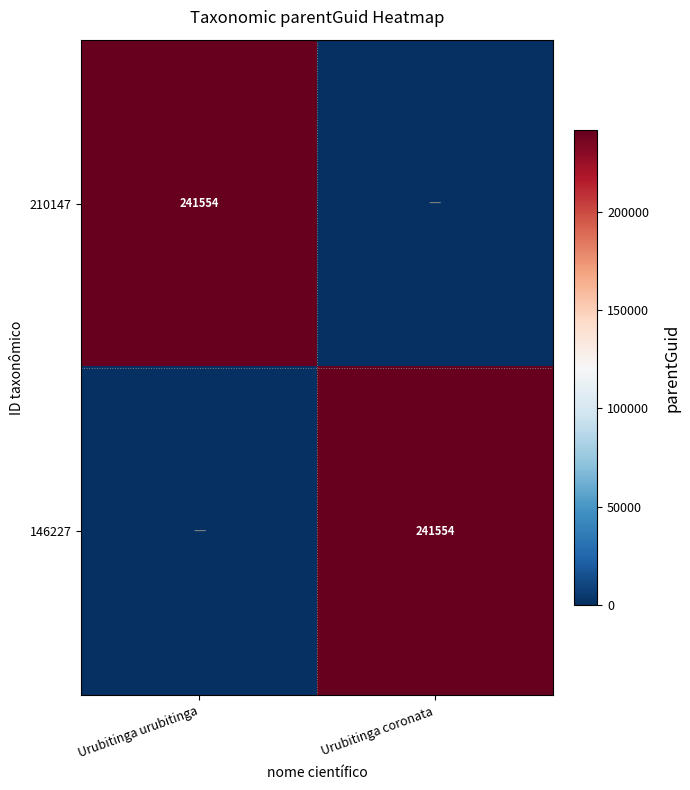

Is it true that 146227 equals 330457 at Urubitinga coronata?

False